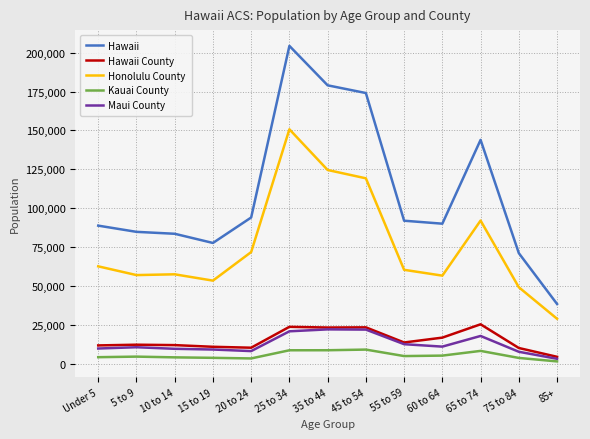

What is the sum of the Hawaii County values at 15 to 19 and 45 to 54?

34515